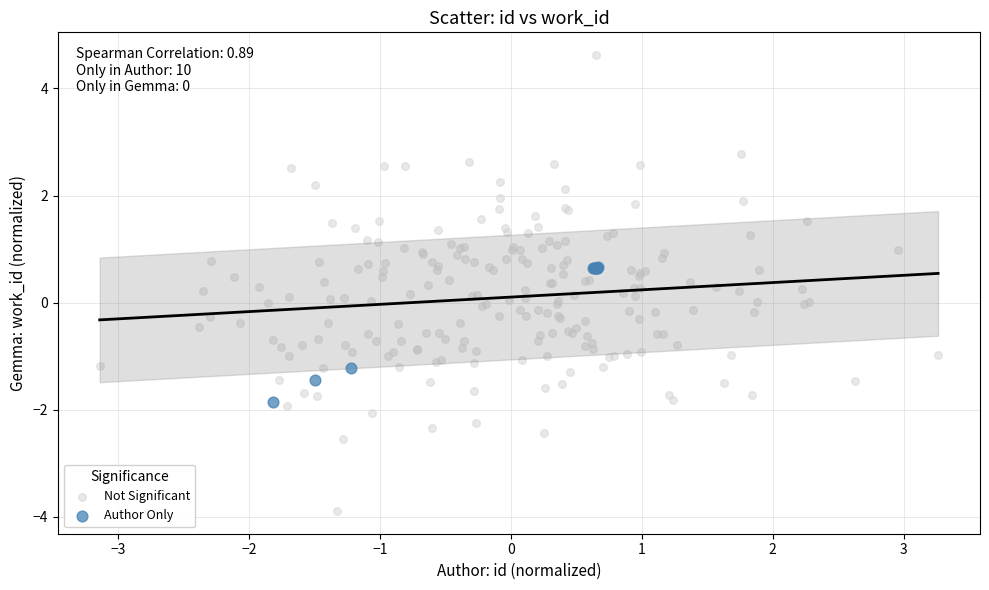

Which series reaches the maximum Y coordinate?

Not Significant